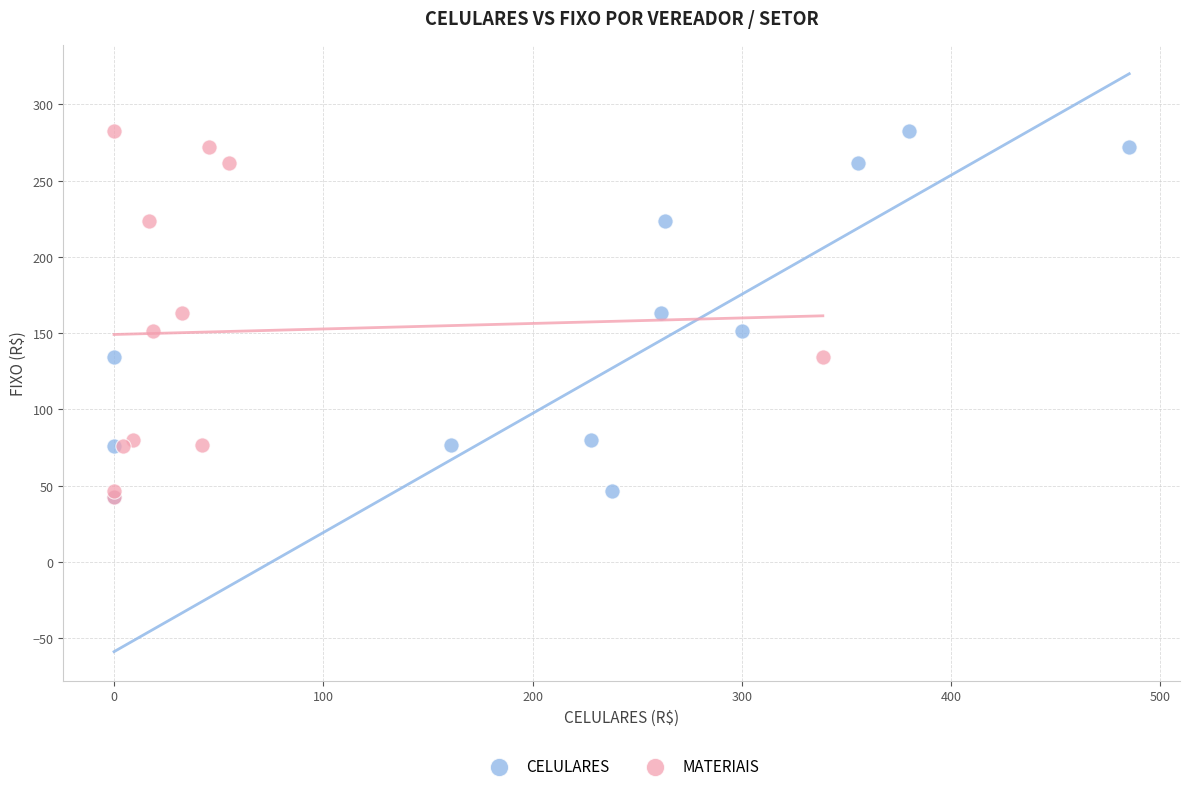

What are all the series names shown in the legend?

CELULARES, MATERIAIS